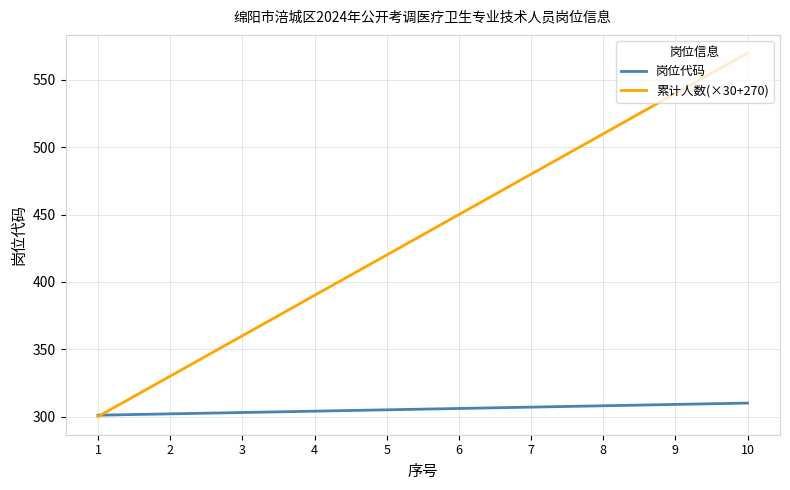

List the series in order of their overall mean, lowest first.

岗位代码, 累计人数(×30+270)